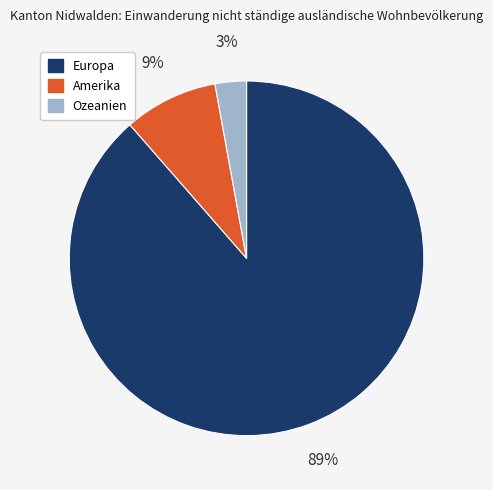

What percentage is the Ozeanien slice, to the nearest percent?

3%